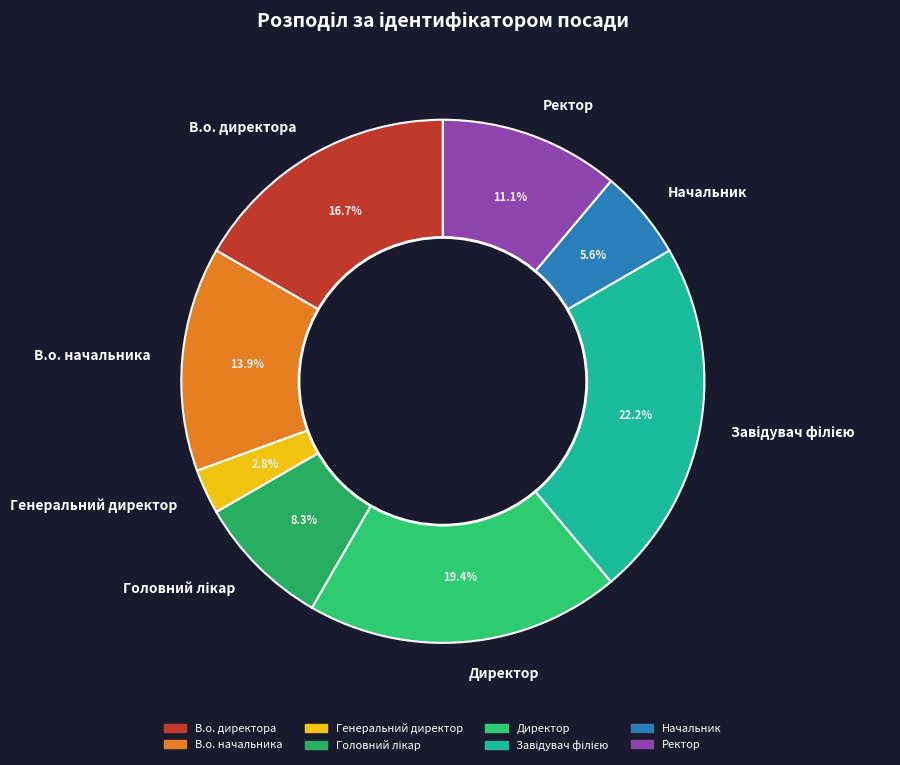

Is there any slice that represents more than half of the pie?

No